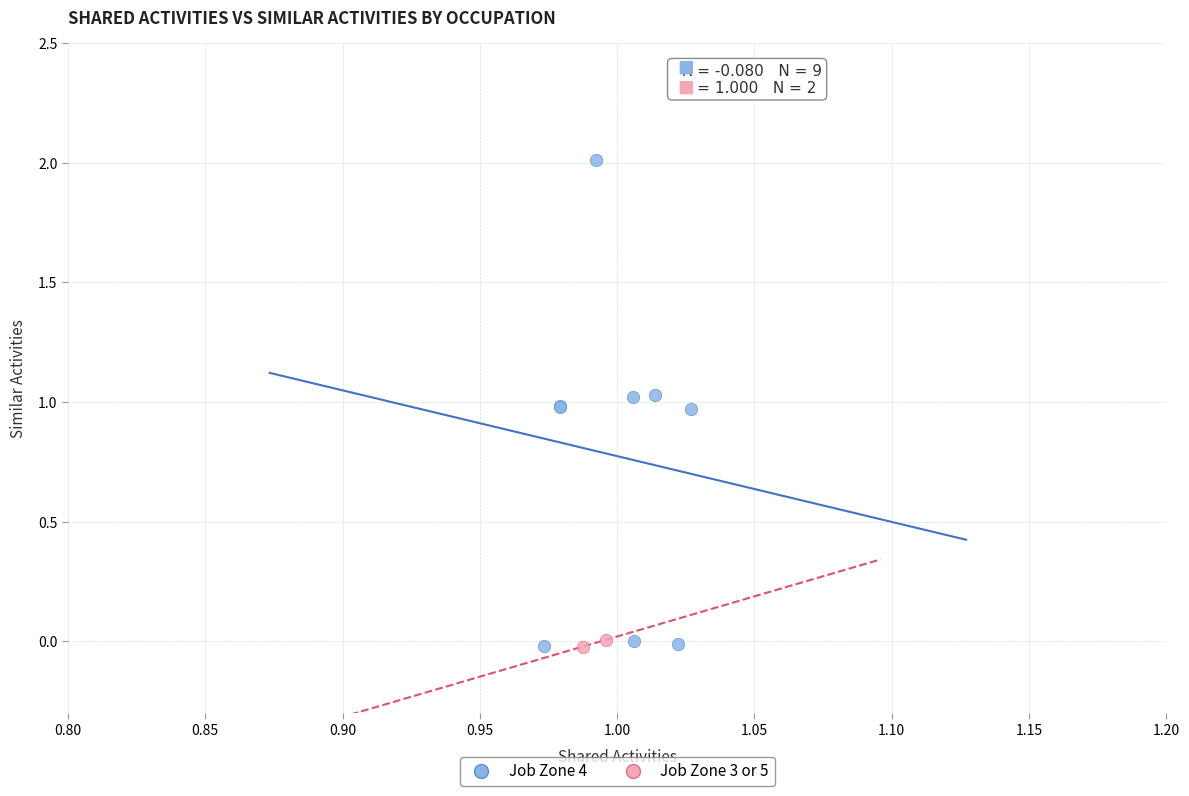

Which series reaches the maximum Y coordinate?

Job Zone 4